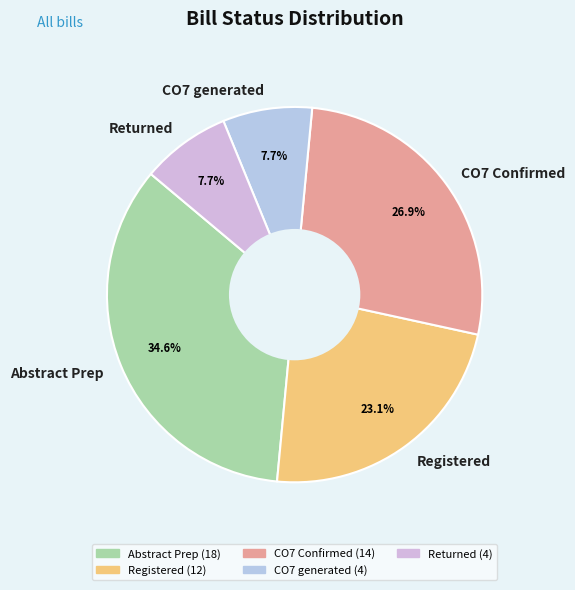

How many segments does this pie chart have?

5